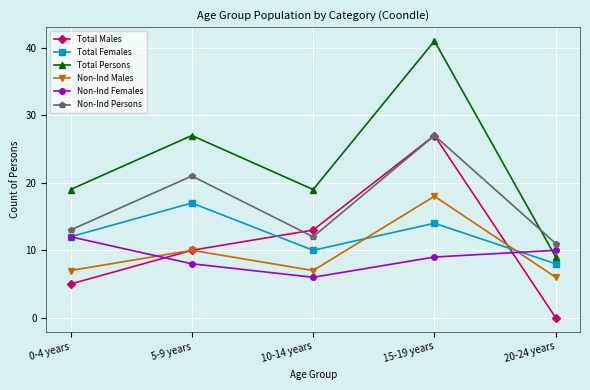

Reading left to right, extract all data points from this chart.

Total Males: 0-4 years=5	5-9 years=10	10-14 years=13	15-19 years=27	20-24 years=0
Total Females: 0-4 years=12	5-9 years=17	10-14 years=10	15-19 years=14	20-24 years=8
Total Persons: 0-4 years=19	5-9 years=27	10-14 years=19	15-19 years=41	20-24 years=9
Non-Ind Males: 0-4 years=7	5-9 years=10	10-14 years=7	15-19 years=18	20-24 years=6
Non-Ind Females: 0-4 years=12	5-9 years=8	10-14 years=6	15-19 years=9	20-24 years=10
Non-Ind Persons: 0-4 years=13	5-9 years=21	10-14 years=12	15-19 years=27	20-24 years=11